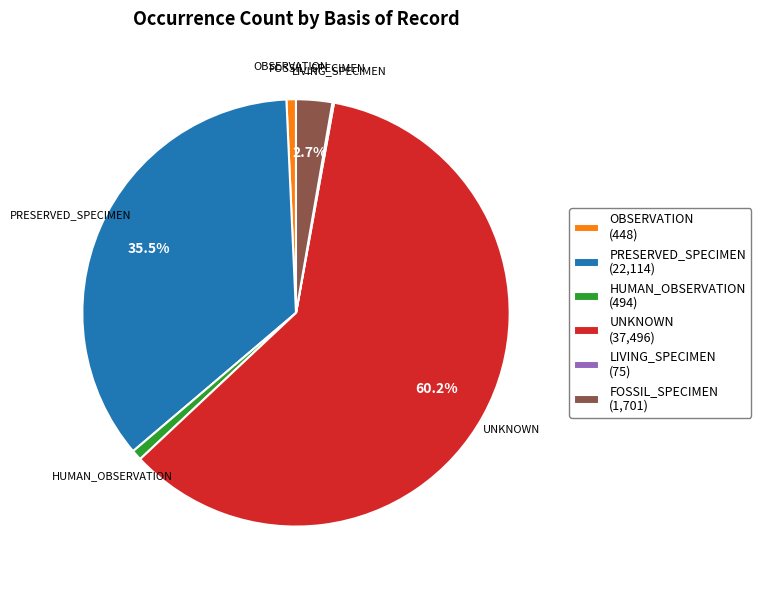

Which category accounts for the majority?

UNKNOWN